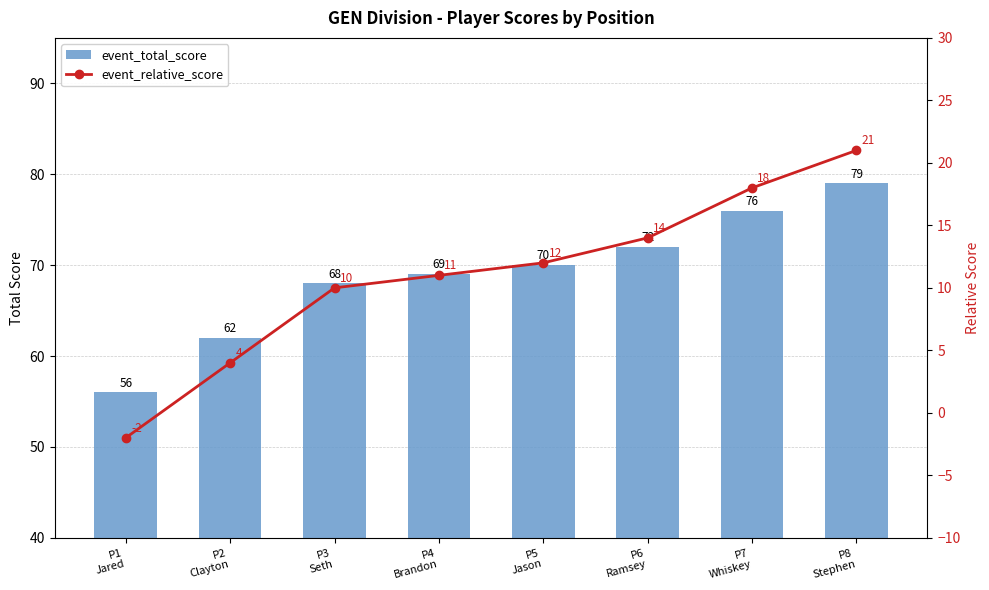

Where is event_total_score nearest to the value 67?

P3
Seth